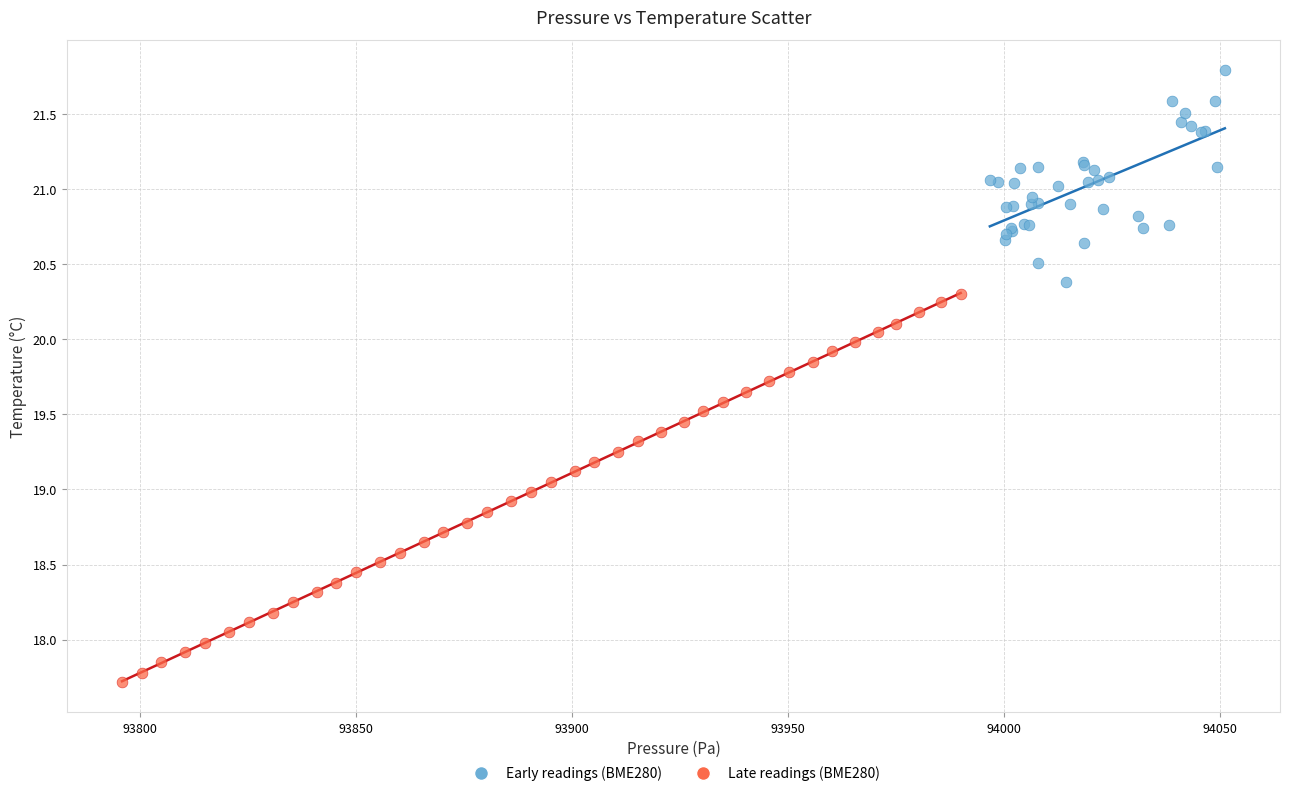

Which series has the largest Y range (max minus min)?

Late readings (BME280)